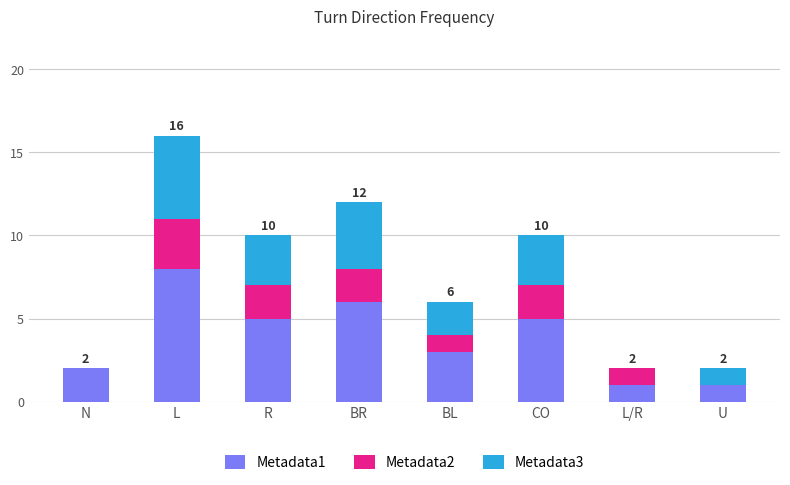

The value of Metadata1 at L/R is 0. True or false?

False